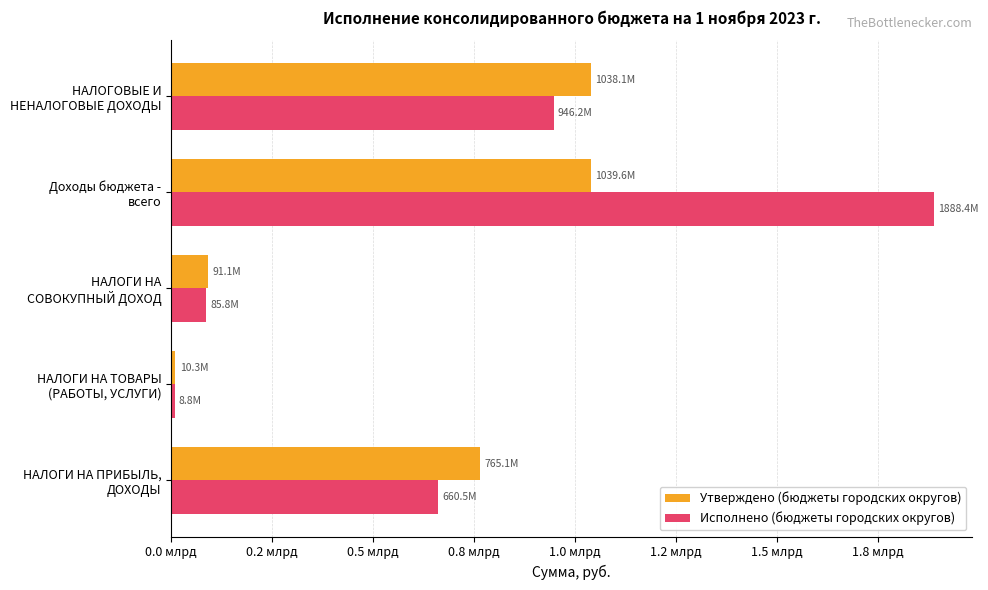

What is the minimum value for Утверждено (бюджеты городских округов)?

10345400.0